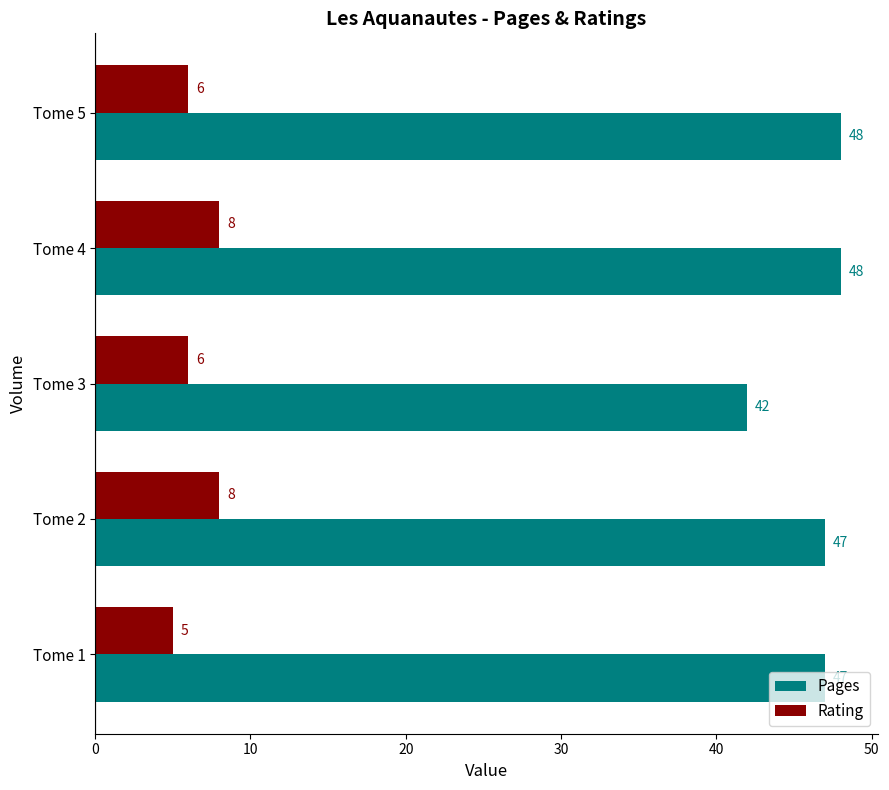

What is the difference between the second highest and minimum values in the Rating series?

3